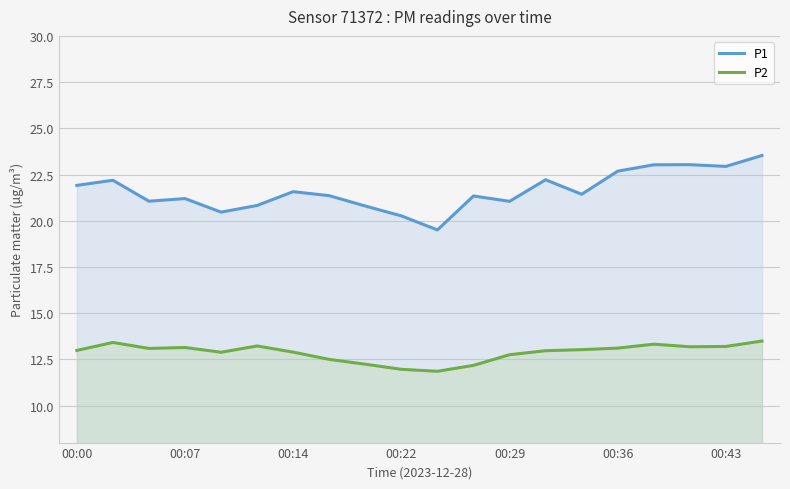

True or false: P2 and P1 intersect in this chart.

False